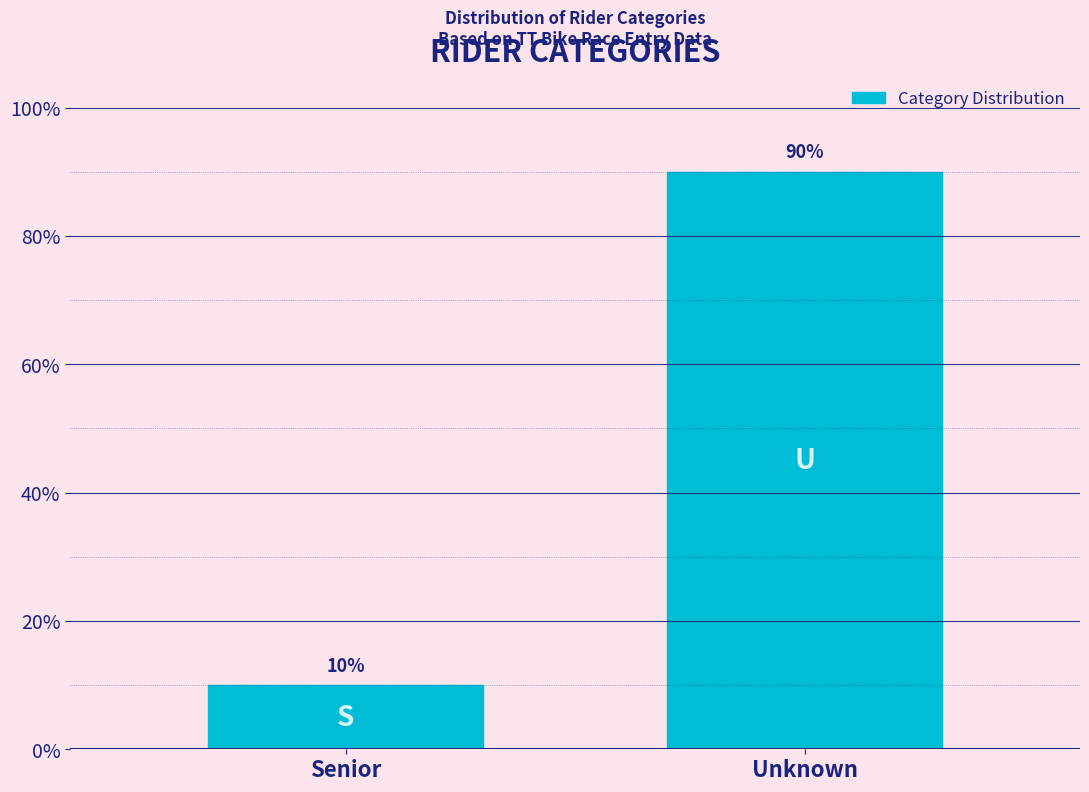

Reading right to left, what are all the values shown in this chart?

90	10